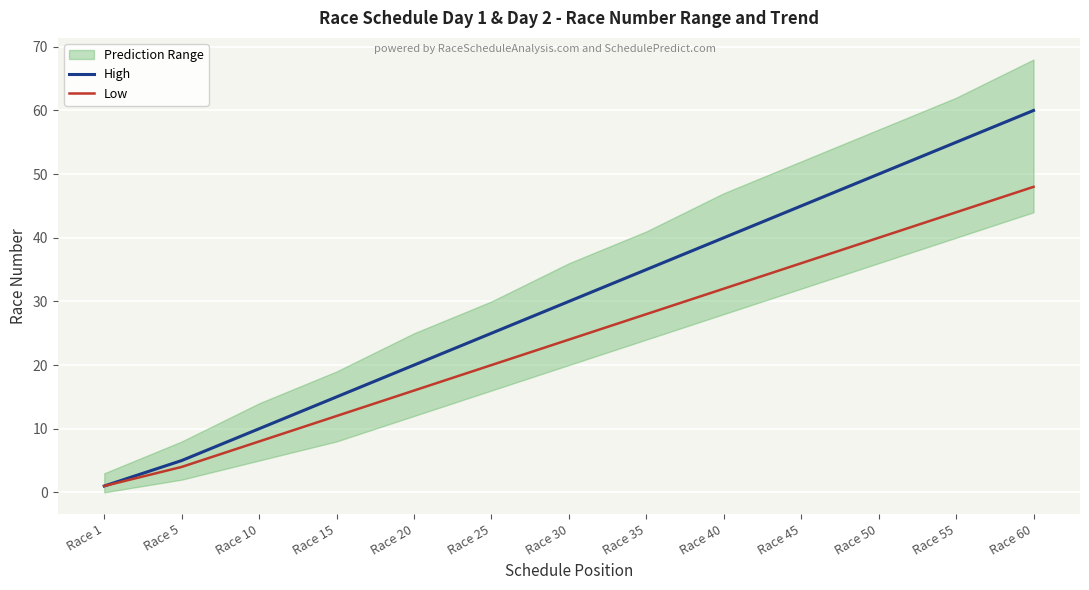

Which series changed the most between Race 1 and Race 15?

High